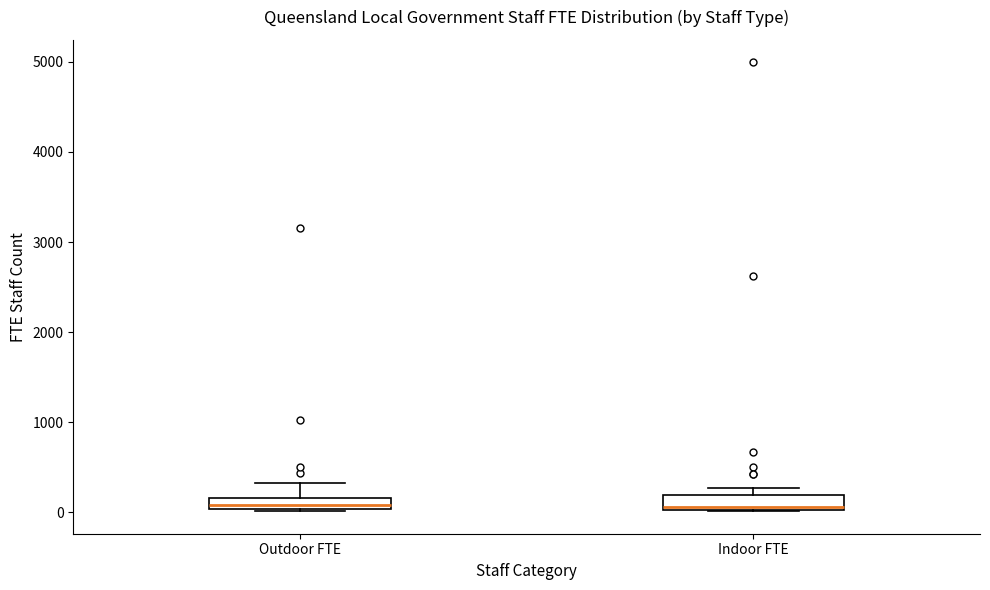

Where is the lower edge of the box for Outdoor FTE on the y-axis? The values are not printed on the chart, so give them approximately, as read against the axis.

0